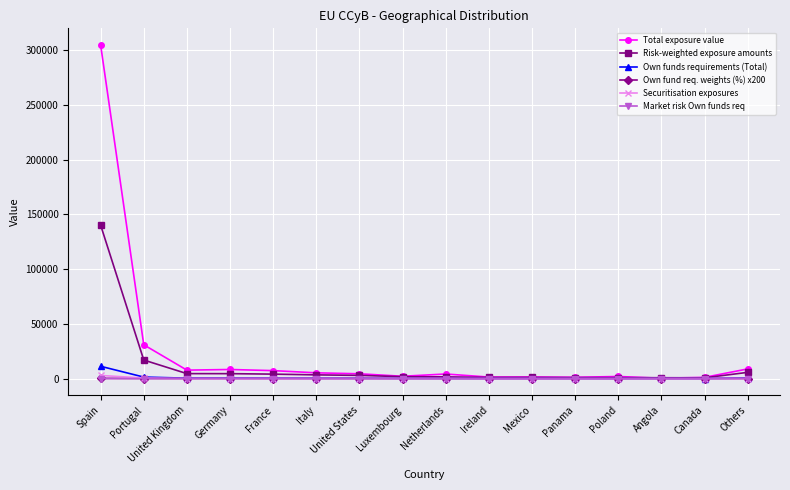

At how many categories does at least one series exceed 94290?

1